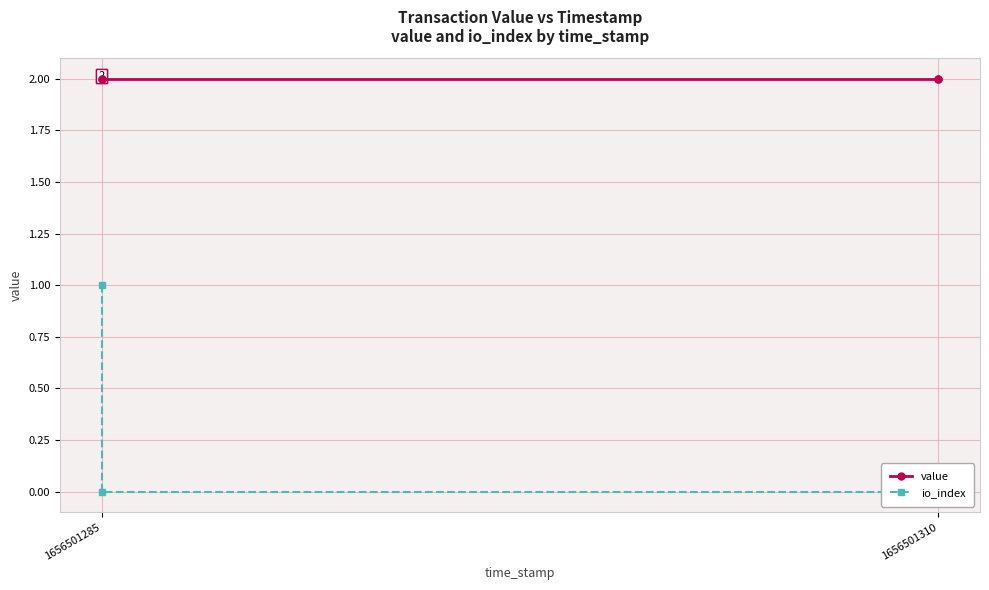

True or false: io_index and value cross at least once.

False